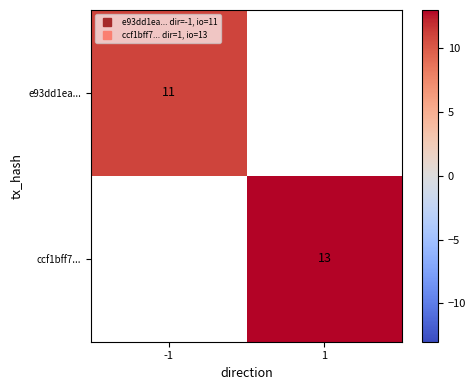

Is it true that e93dd1ea... equals 17.8 at -1?

False